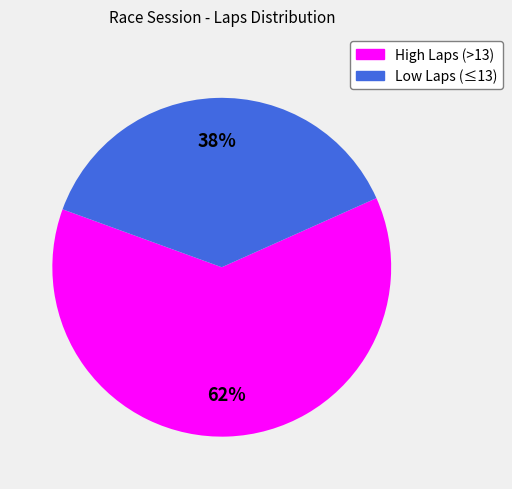

To the nearest percent, what is the difference between the largest and smallest slice percentages?

24%